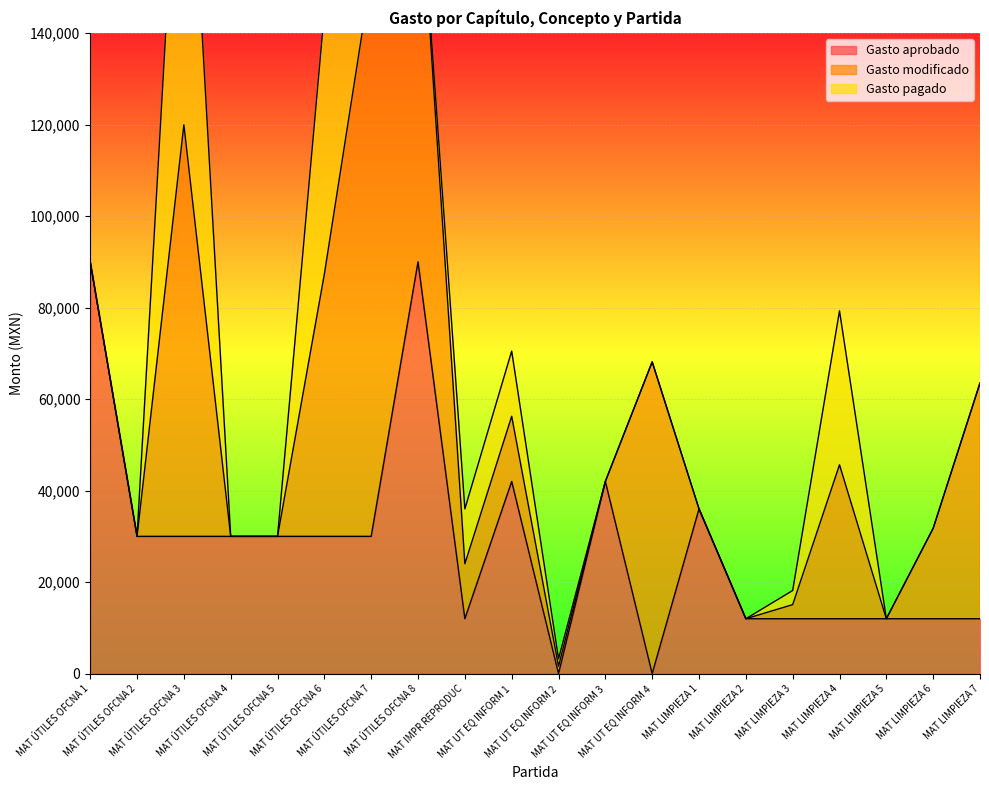

The value of Gasto pagado at MAT ÚTILES OFCNA 7 is 40694.2. True or false?

False